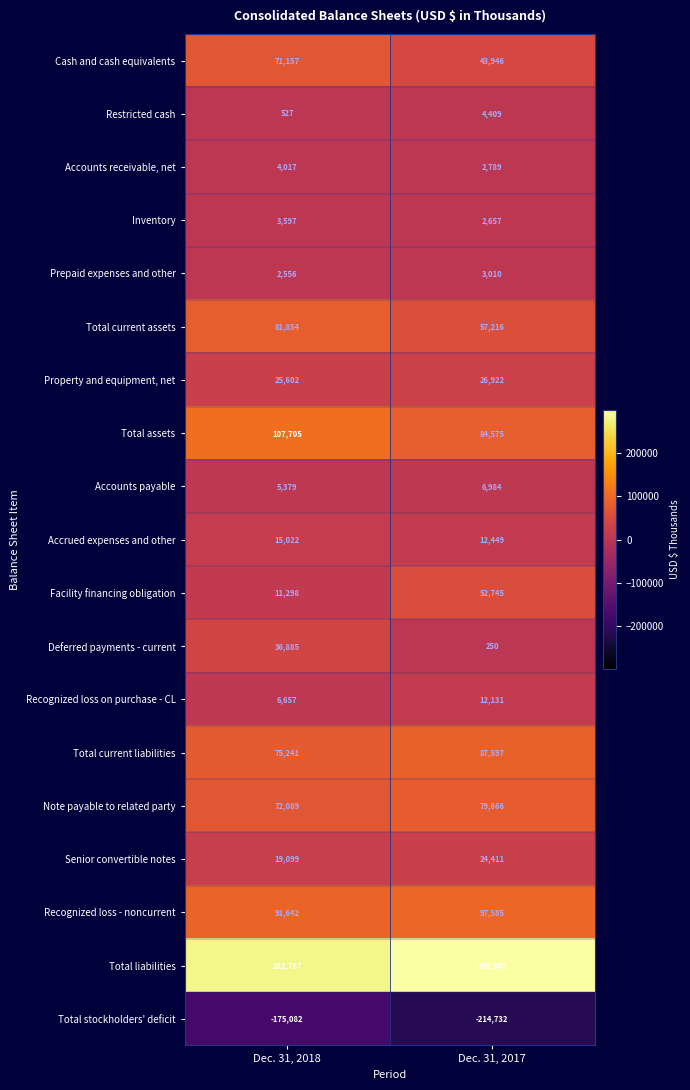

Rank the series by their maximum value, from highest to lowest.

Total liabilities, Total assets, Recognized loss - noncurrent, Total current liabilities, Total current assets, Note payable to related party, Cash and cash equivalents, Facility financing obligation, Deferred payments - current, Property and equipment, net, Senior convertible notes, Accrued expenses and other, Recognized loss on purchase - CL, Accounts payable, Restricted cash, Accounts receivable, net, Inventory, Prepaid expenses and other, Total stockholders' deficit